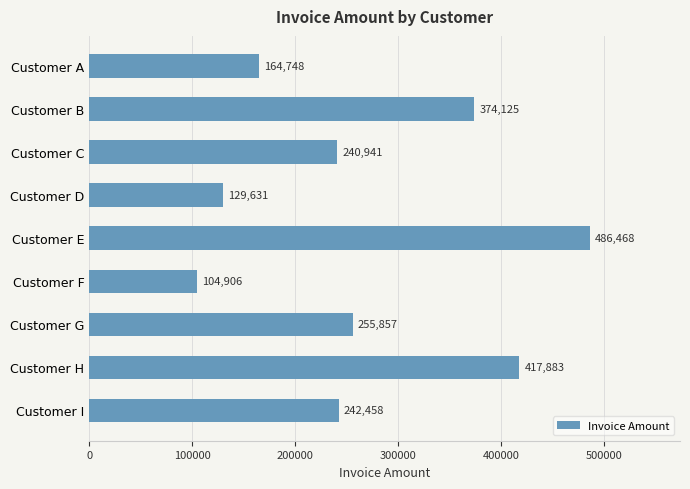

What is the difference between the maximum and minimum values?

381562